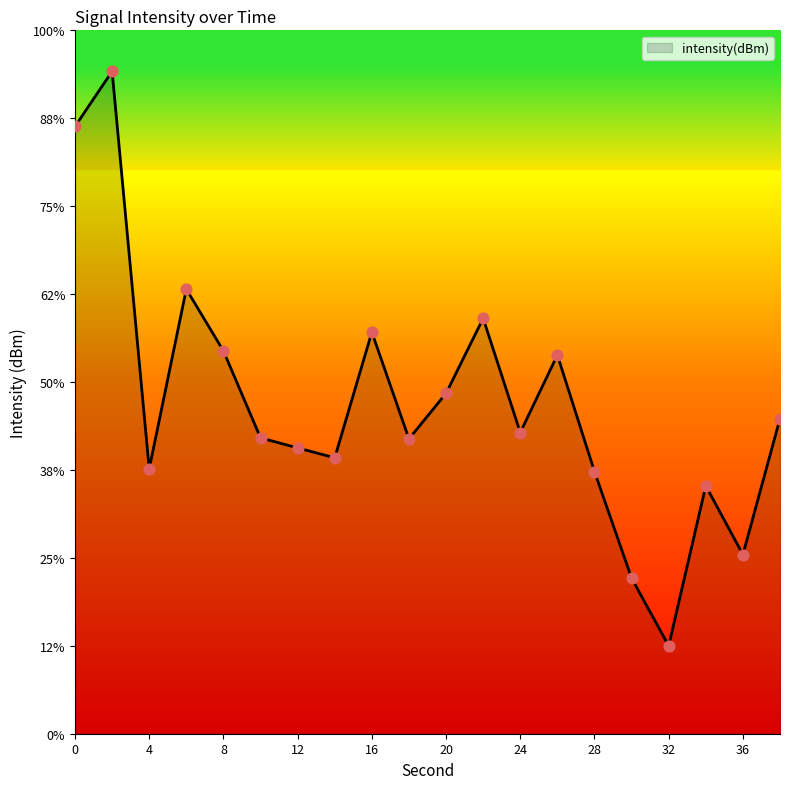

What is the change in value from 26 to 36?

-2.3